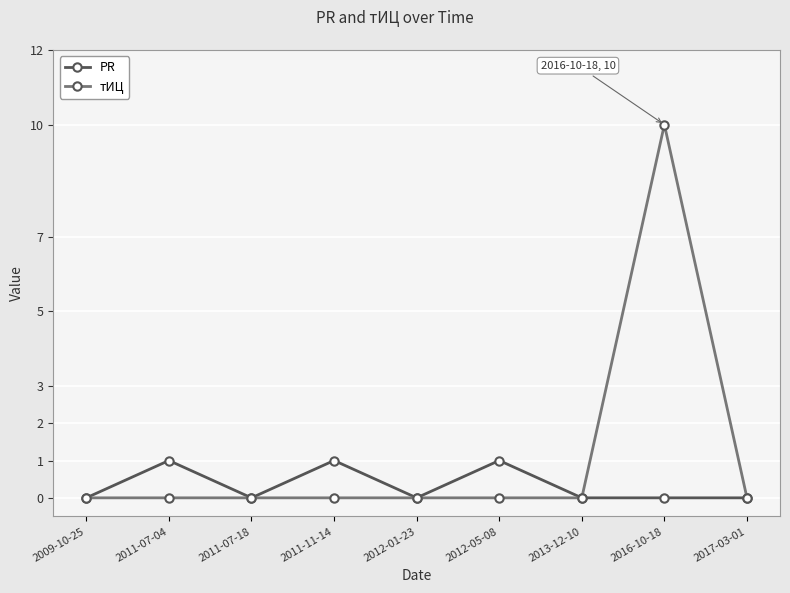

What are all the series names shown in the legend?

PR, тИЦ